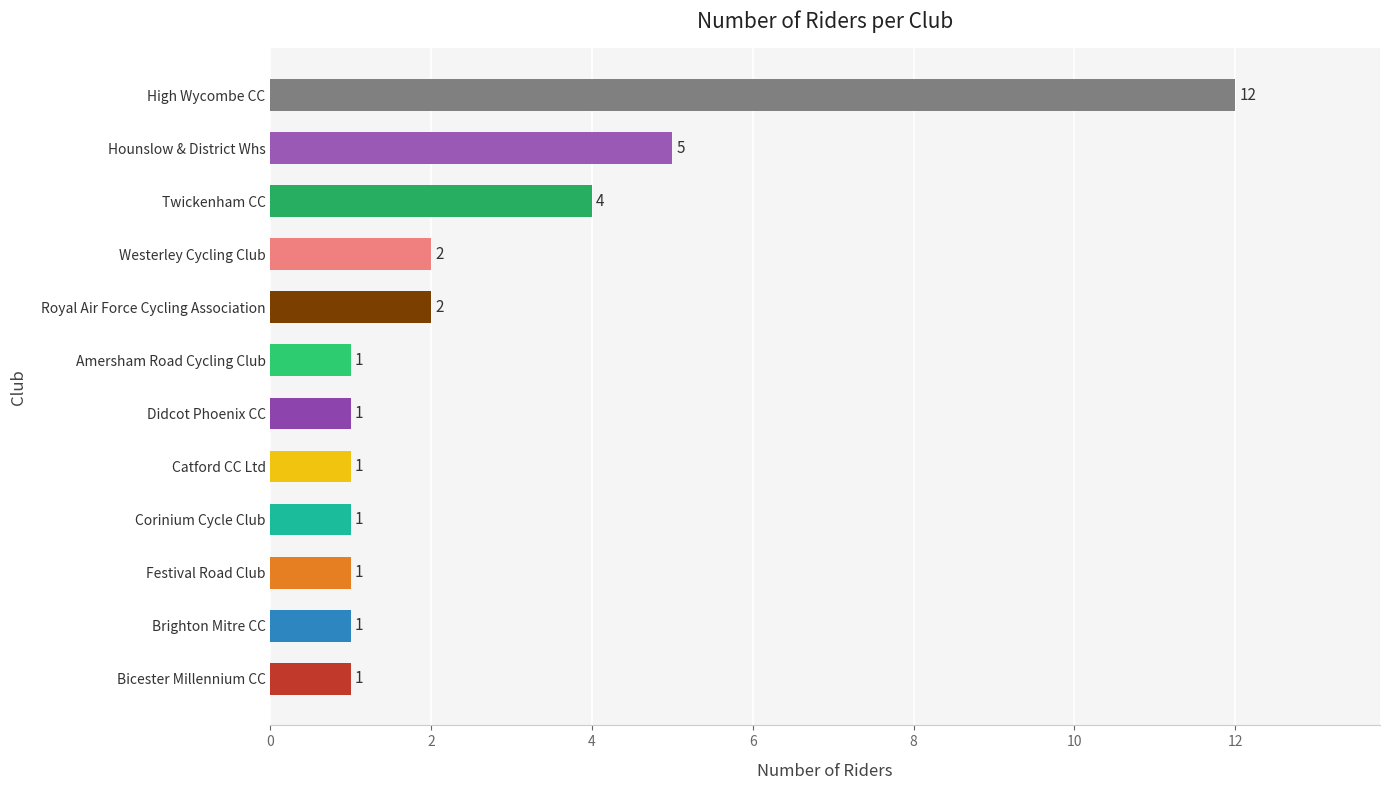

What is the smallest value displayed?

1